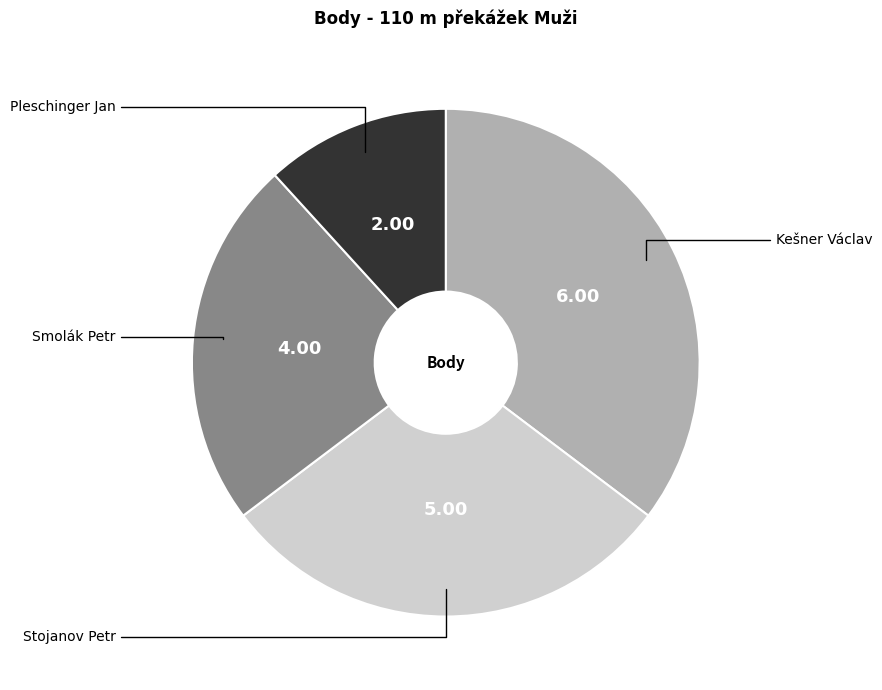

Is there a majority slice in this chart?

No